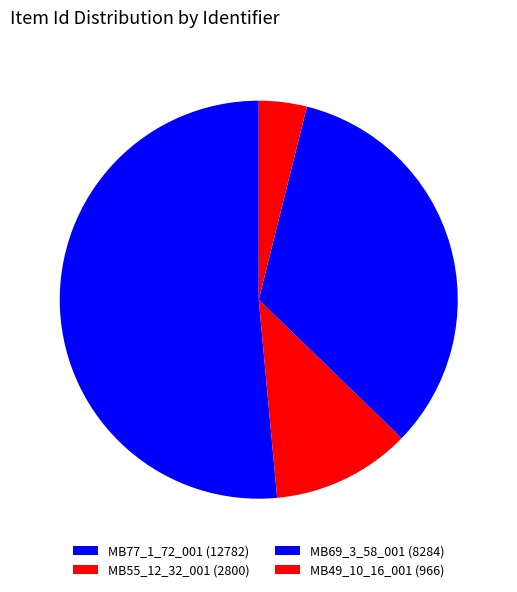

How many slices are in this pie chart?

4